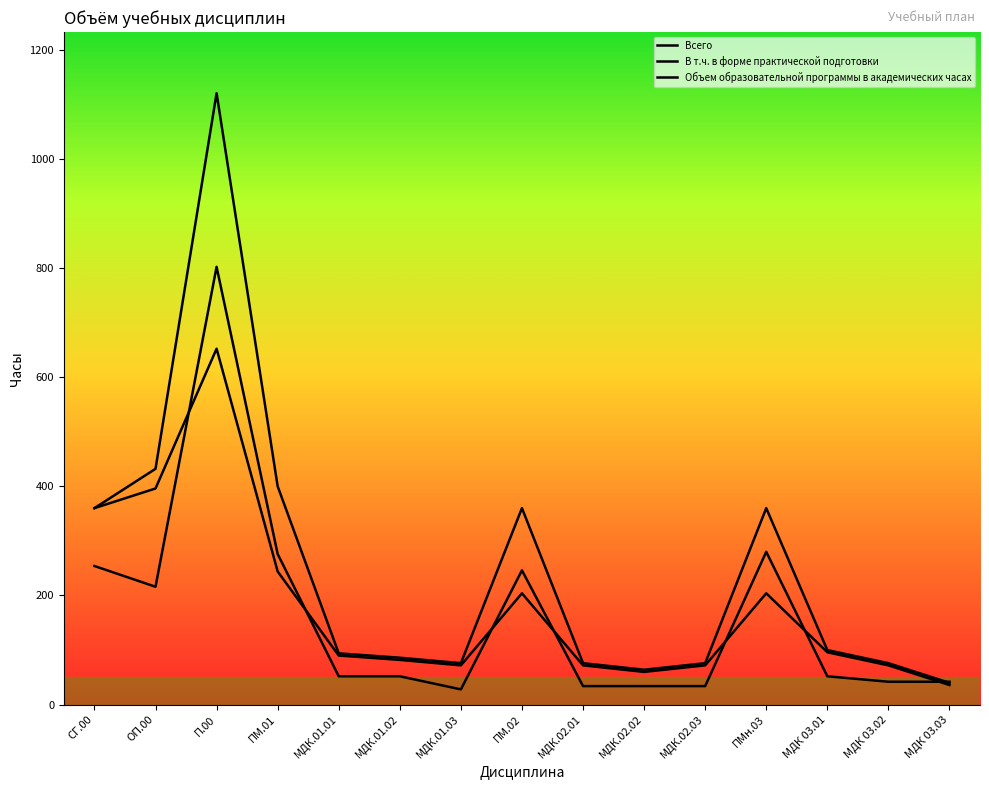

How many lines are shown in the chart?

3